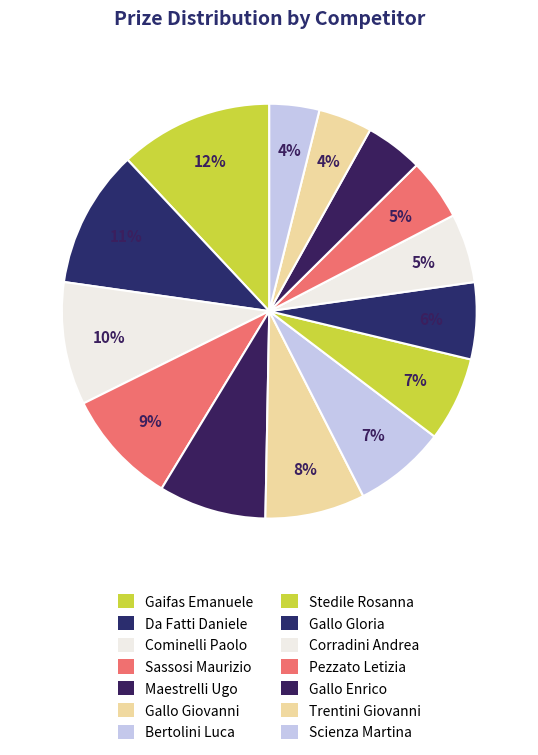

Count the number of slices in the pie.

14